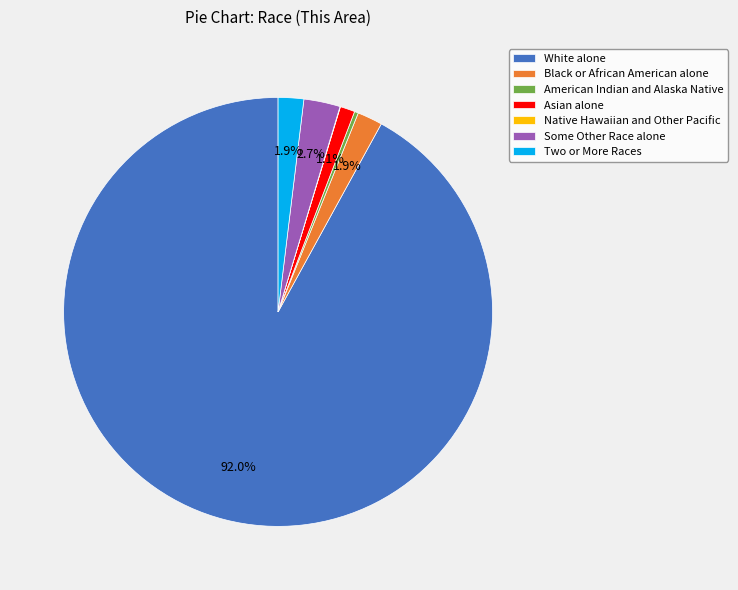

Does White alone account for over 50% of the chart?

Yes